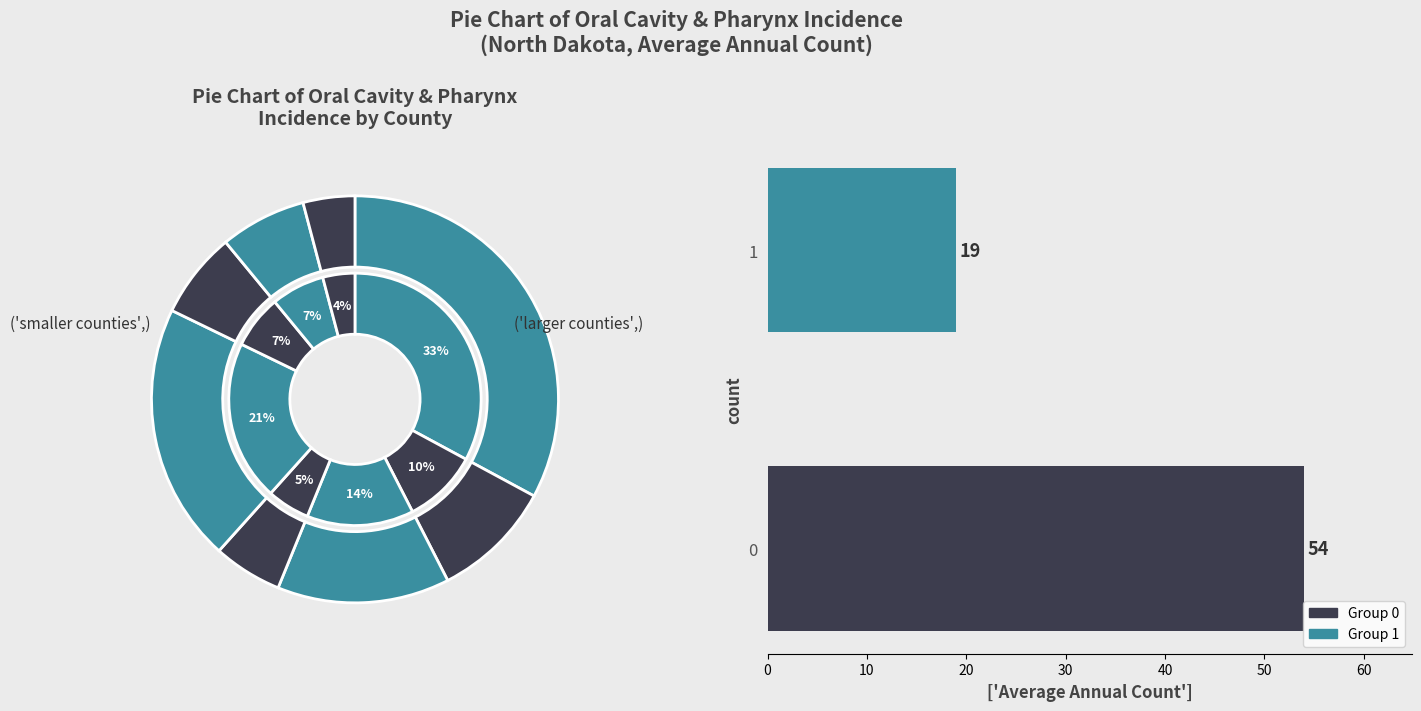

The Morton County slice represents 1% of the pie. True or false?

False